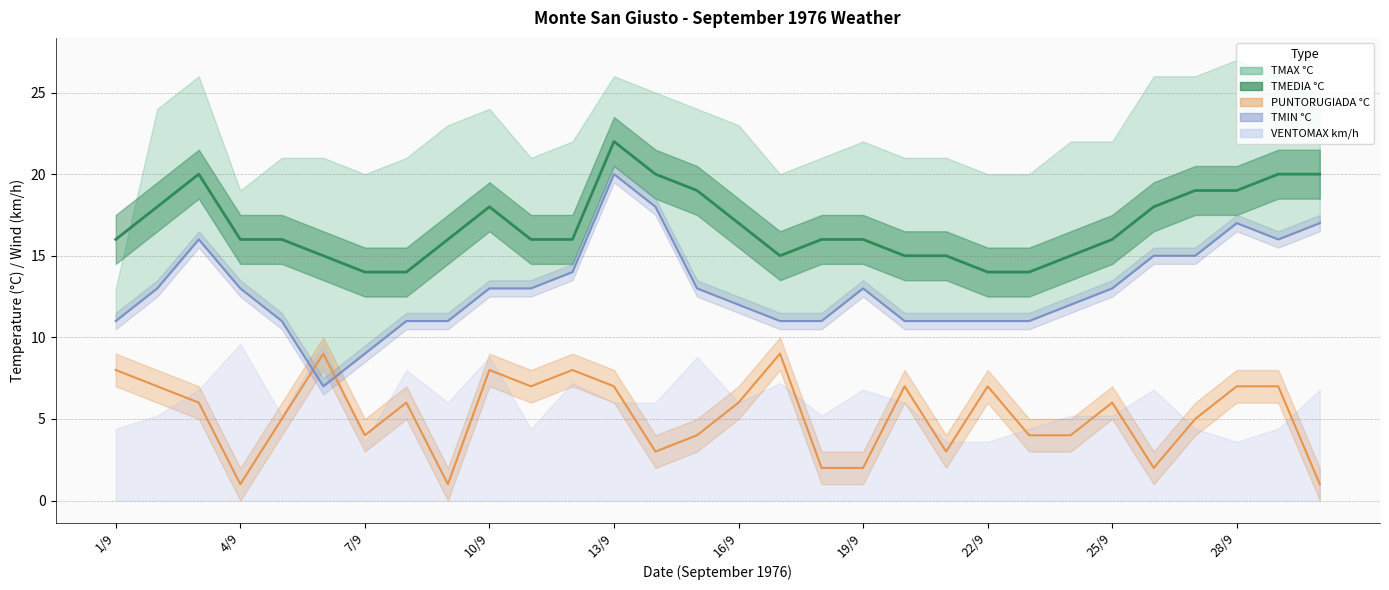

What is the label of the 16th point from the left?

16/9